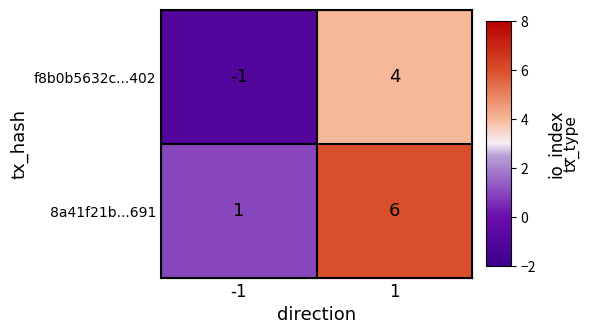

What is the total value across all series at 1?

10